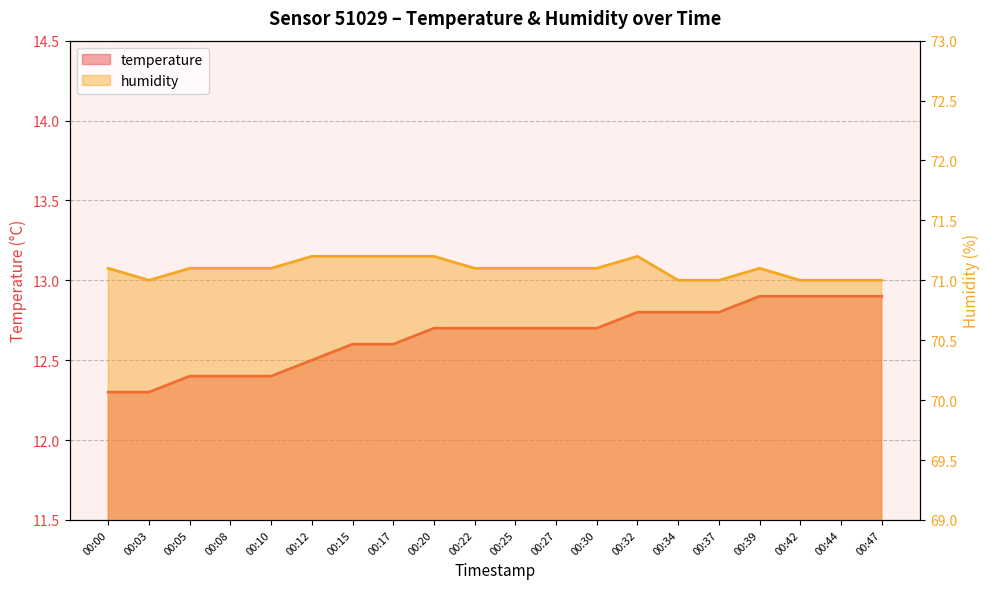

What is the minimum value for humidity?

71.0